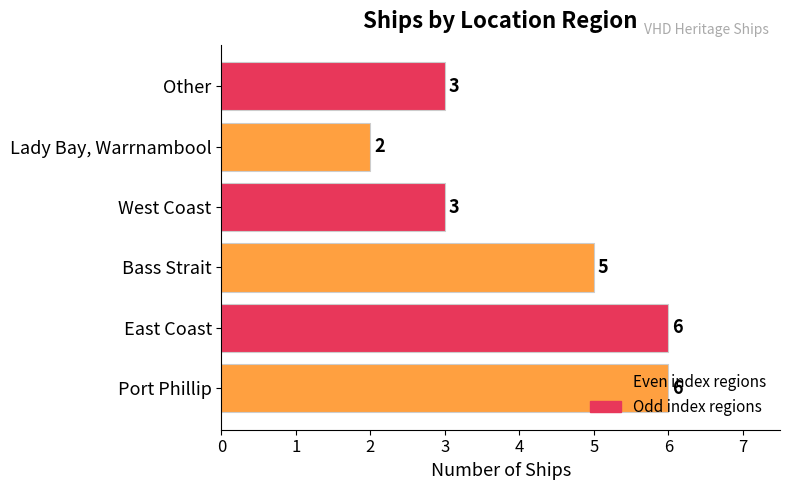

Count the values in the range 3 to 6.

5